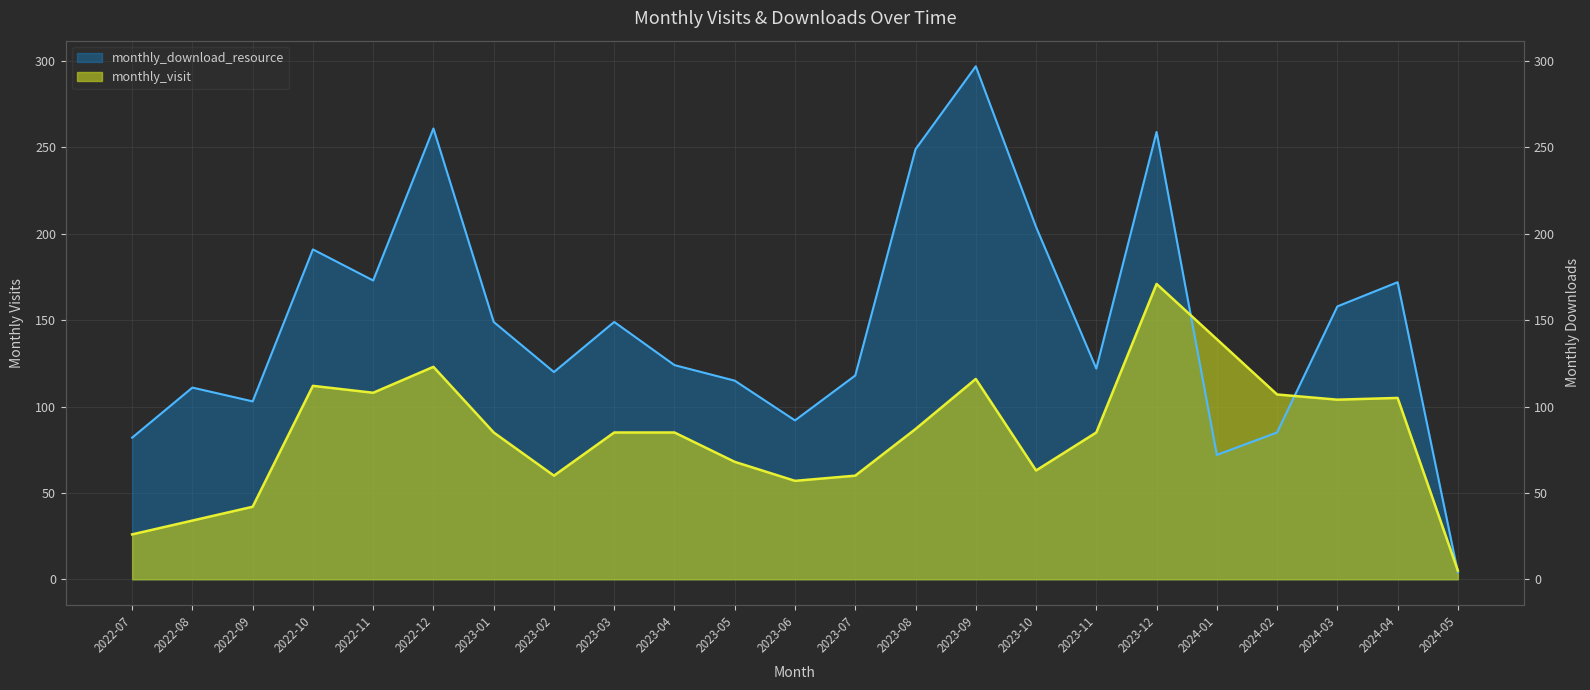

What is the lowest value of the monthly_download_resource series?

4